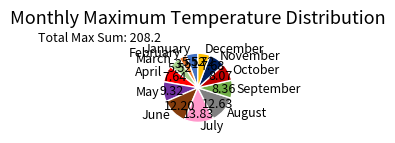

What is the largest slice in the pie chart?

July